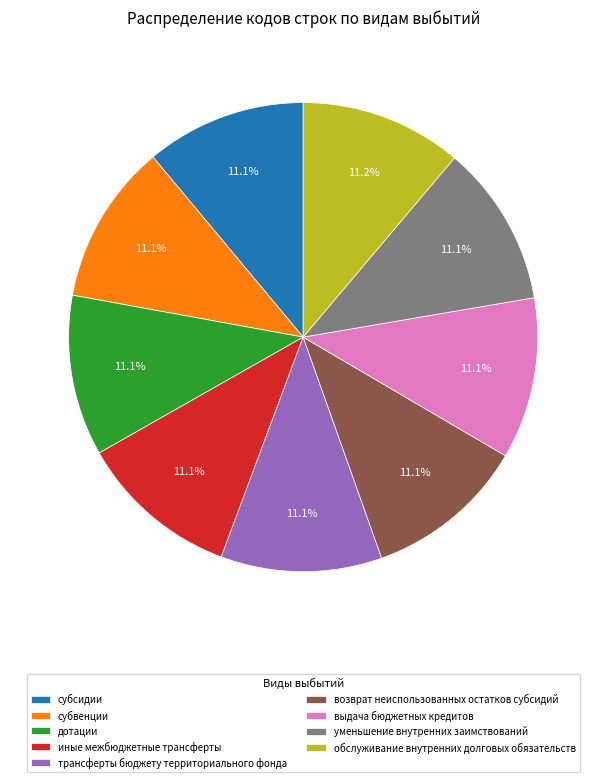

Does выдача бюджетных кредитов represent more than half of the total?

No